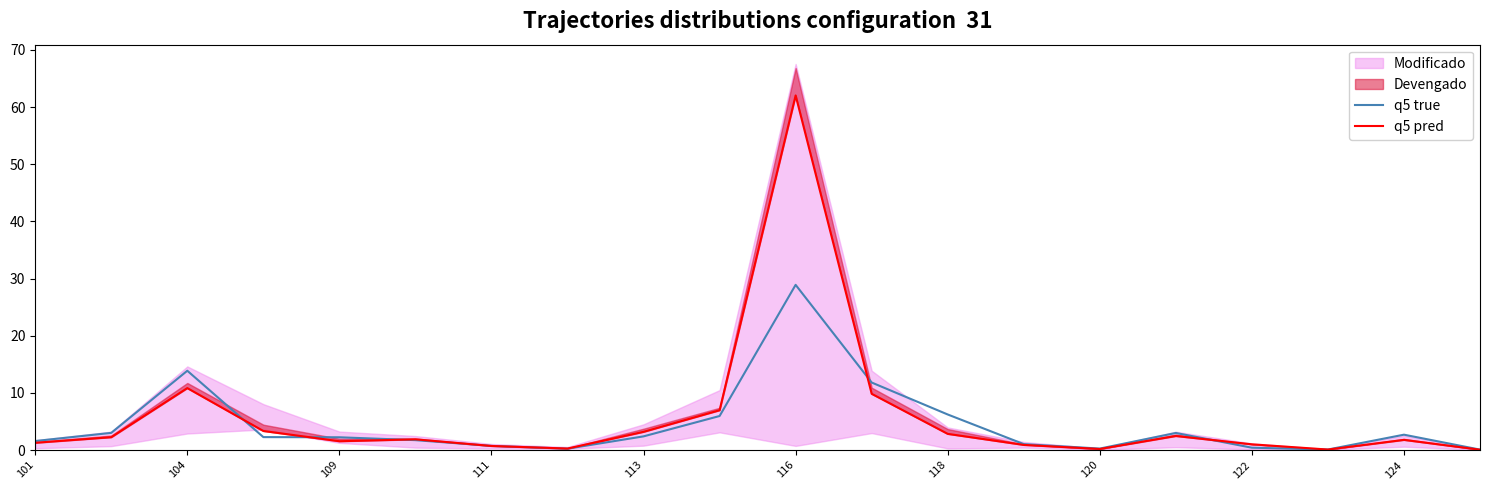

Reading left to right, extract all data points from this chart.

q5 true: 1.6	3.0	13.9	2.3	2.2	1.7	0.7	0.2	2.4	6.0	28.9	11.8	6.2	1.0	0.3	3.0	0.4	0.1	2.7	0.1
q5 pred: 1.3	2.2	10.8	3.3	1.5	1.9	0.7	0.3	3.2	7.0	62.0	9.8	2.8	0.9	0.2	2.5	1.0	0.1	1.8	0.1